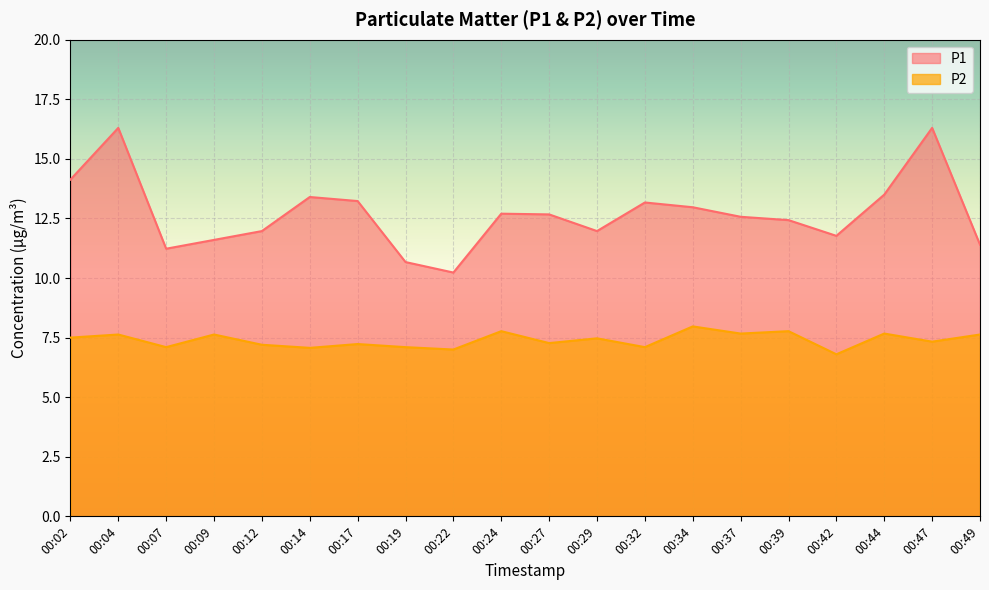

Where does the P2 series first go above 7?

00:02